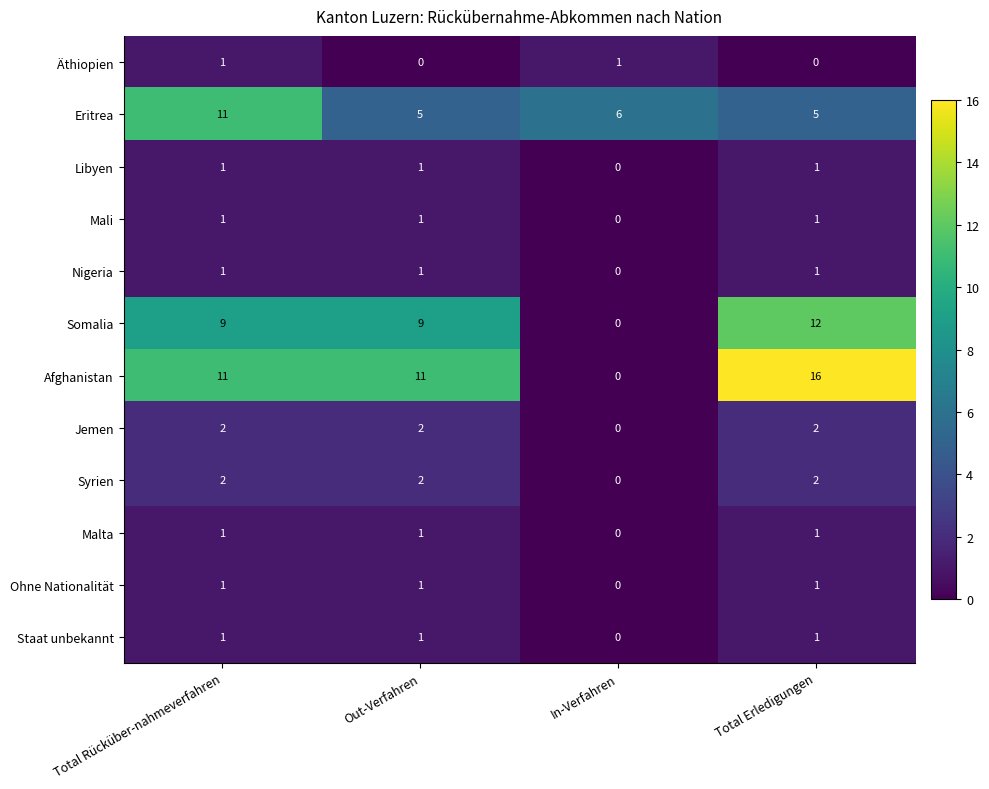

At which label does Afghanistan reach its minimum?

In-Verfahren